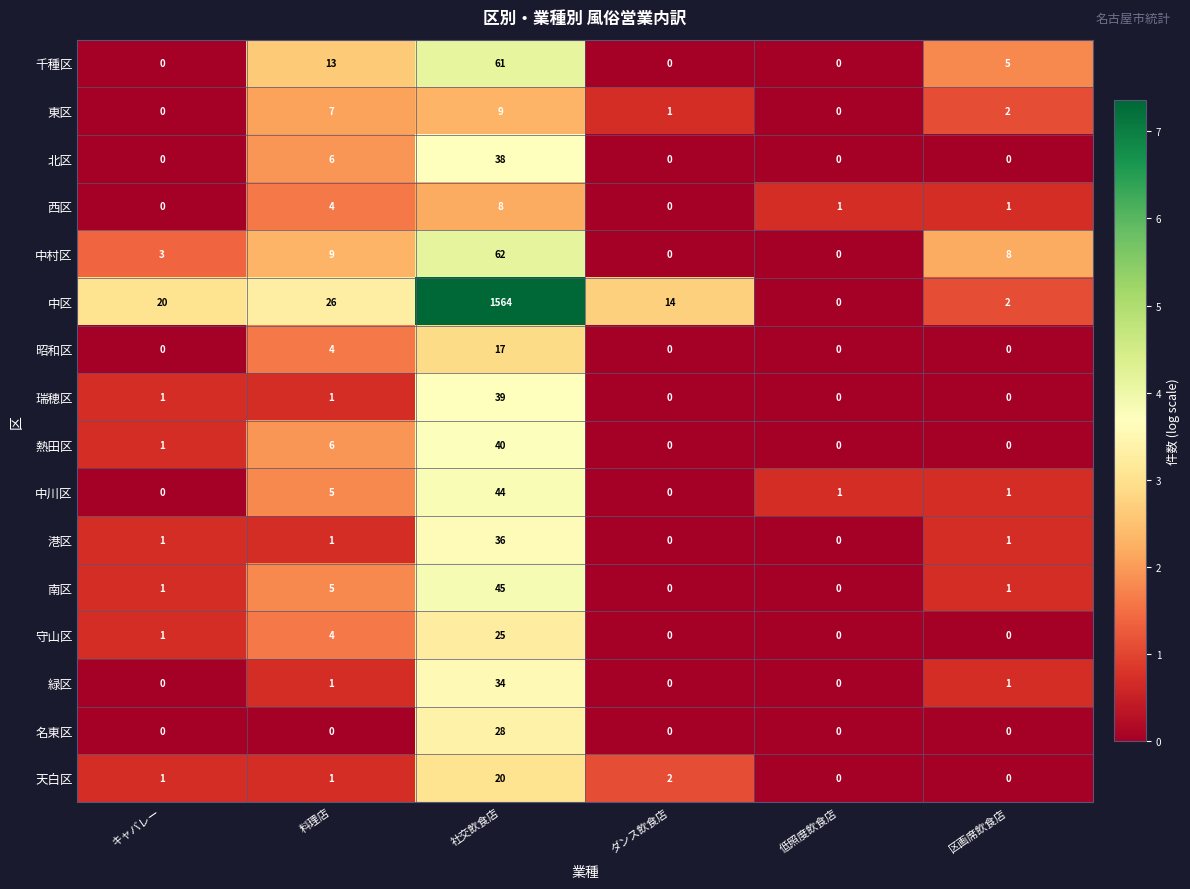

At which label is 守山区 closest to 12?

料理店